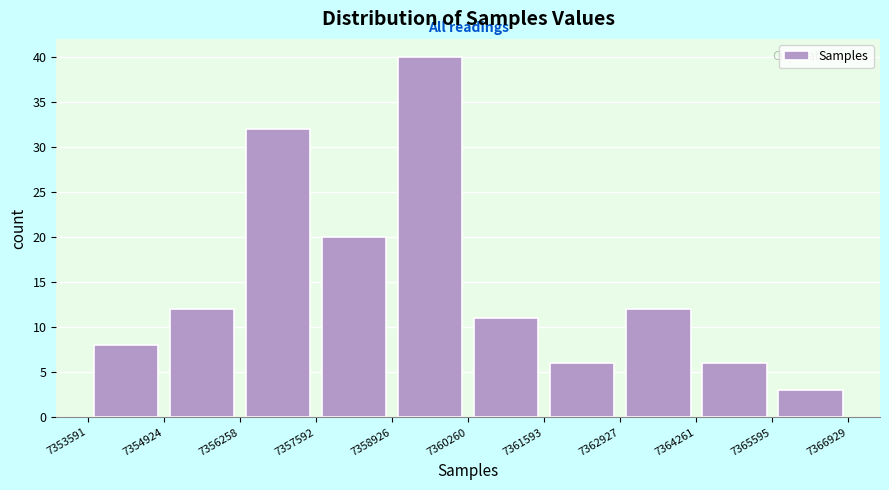

Reading left to right, list every bar in this chart as the range it spans on the x-axis followed by its height. The values are not printed on the chart, so give them approximately, as read against the axis.

7353591 to 7354924: 8
7354924 to 7356258: 12
7356258 to 7357592: 32
7357592 to 7358926: 20
7358926 to 7360260: 40
7360260 to 7361593: 11
7361593 to 7362927: 6
7362927 to 7364261: 12
7364261 to 7365595: 6
7365595 to 7366929: 3